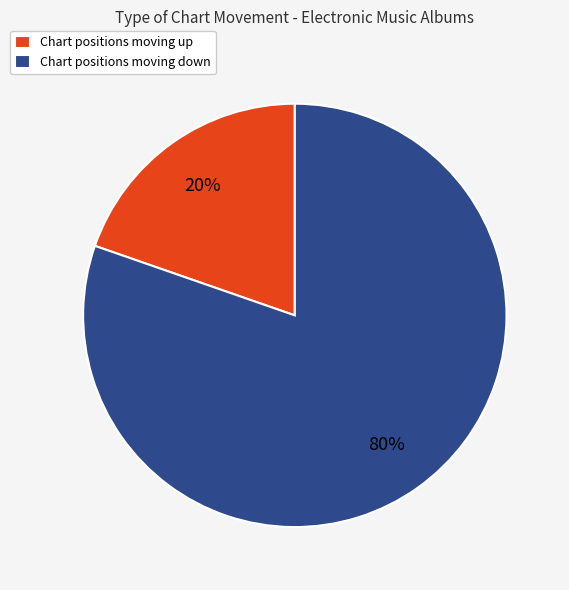

Between Chart positions moving down and Chart positions moving up, which is larger?

Chart positions moving down